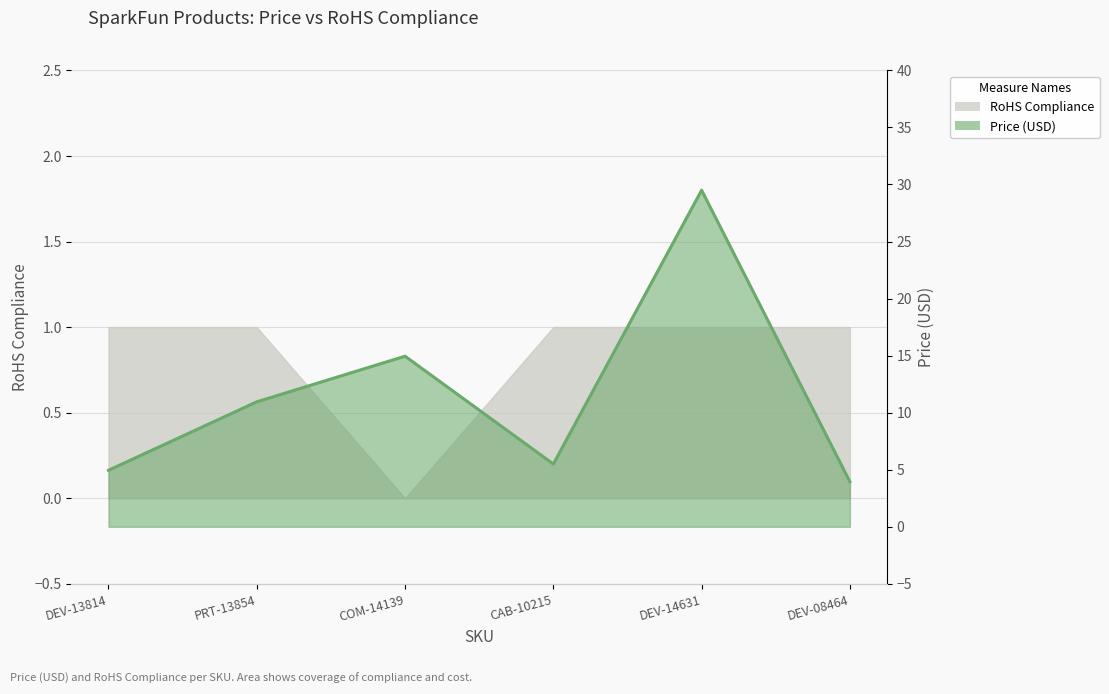

The chart shows a value of 5.5 at CAB-10215. True or false?

True